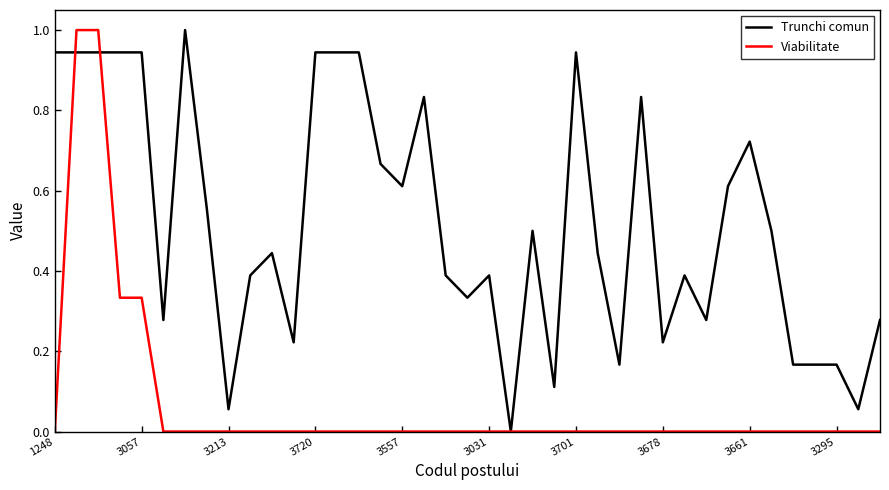

List the series in order of their overall mean, lowest first.

Viabilitate, Trunchi comun